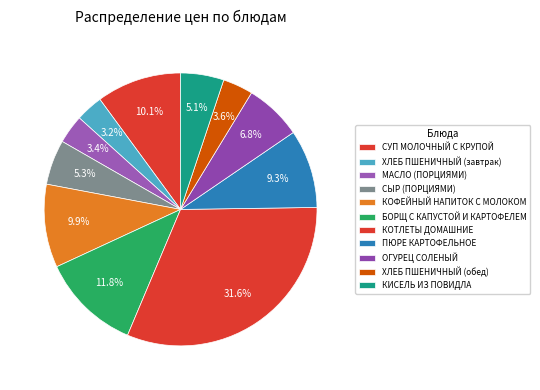

To the nearest percent, what portion does СУП МОЛОЧНЫЙ С КРУПОЙ represent?

10%